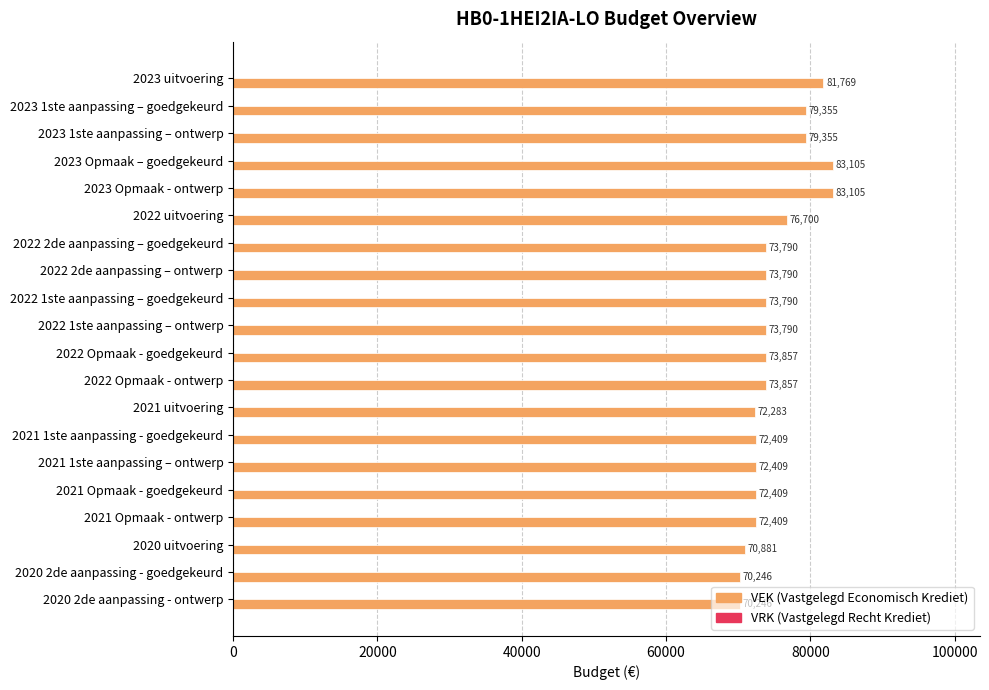

What is the label of the 12th bar from the top?

2022 Opmaak - ontwerp